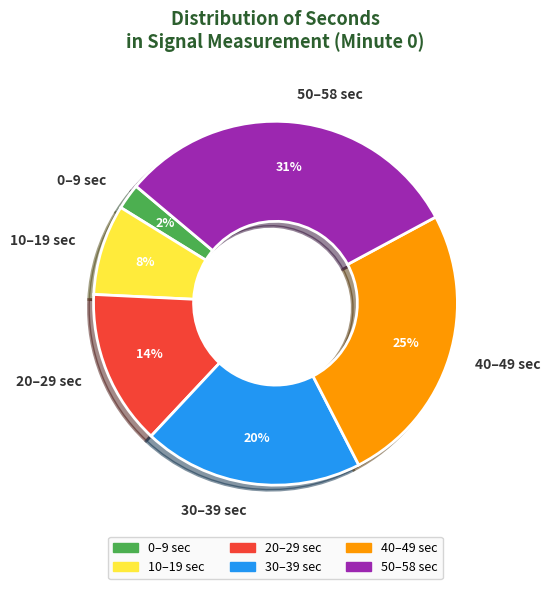

To the nearest percent, what portion does 40–49 sec represent?

25%